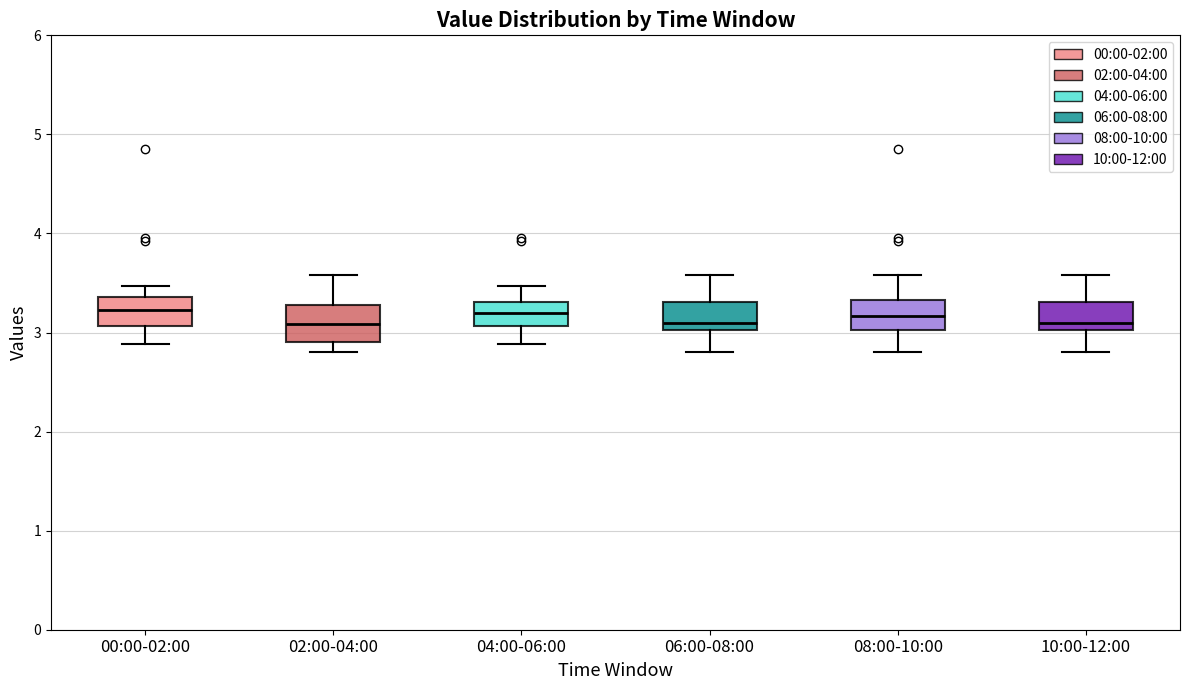

Reading left to right, read every box against the y-axis: the position of its median line, the range the box covers, and the ends of its whiskers. The values are not printed on the chart, so give them approximately, as read against the axis.

00:00-02:00: median 3.2, box 3.1 to 3.4, whiskers 2.9 to 3.5
02:00-04:00: median 3.1, box 2.9 to 3.3, whiskers 2.8 to 3.6
04:00-06:00: median 3.2, box 3.1 to 3.3, whiskers 2.9 to 3.5
06:00-08:00: median 3.1, box 3.0 to 3.3, whiskers 2.8 to 3.6
08:00-10:00: median 3.2, box 3.0 to 3.3, whiskers 2.8 to 3.6
10:00-12:00: median 3.1, box 3.0 to 3.3, whiskers 2.8 to 3.6